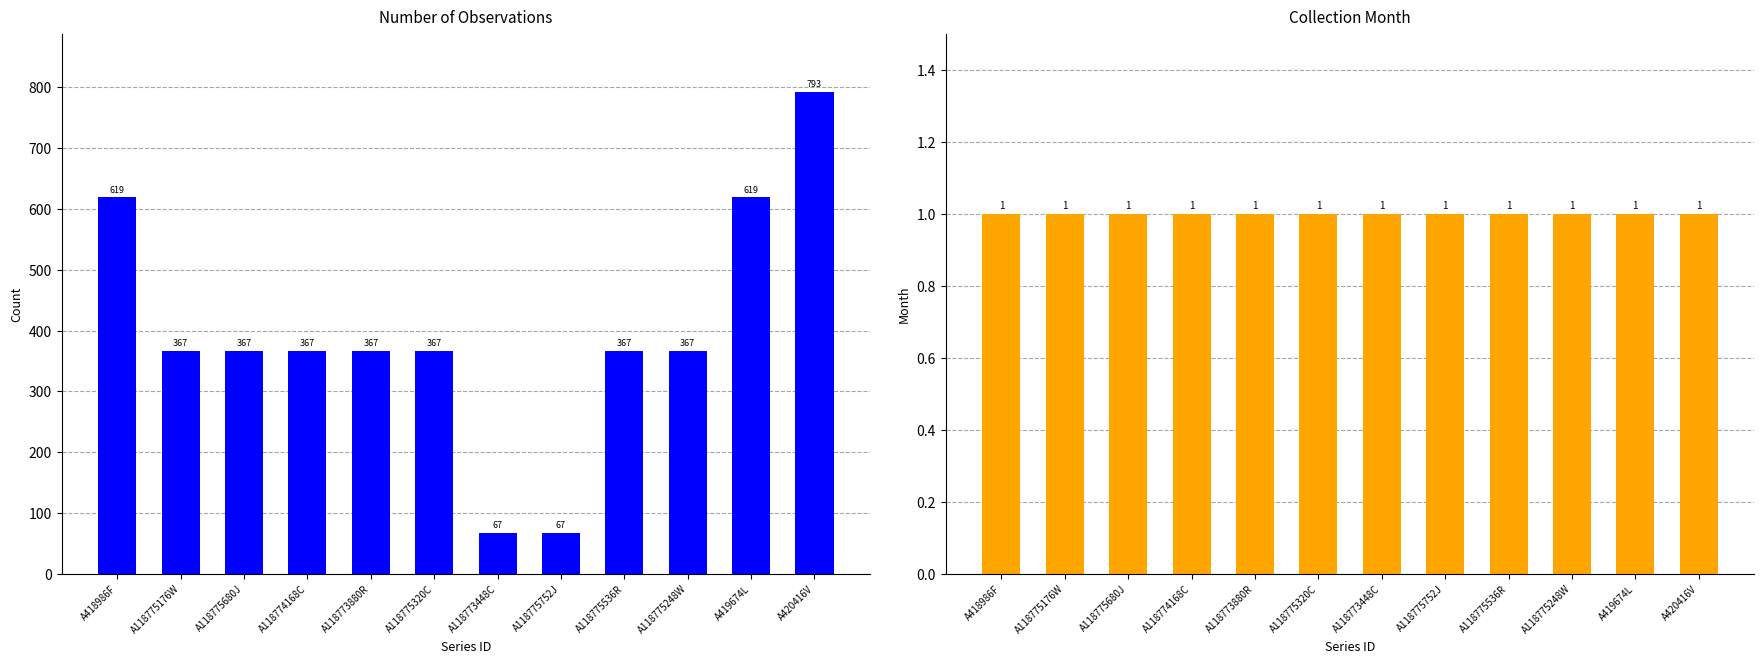

At which category is the sum across all series the highest?

A420416V